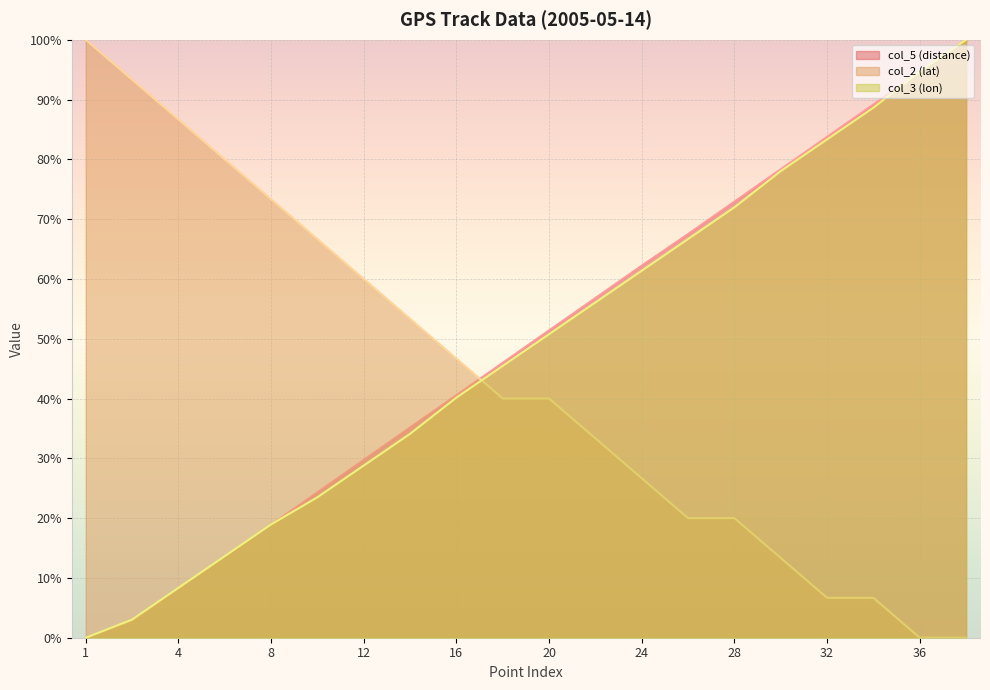

List the series in order of their peak value, lowest first.

col_5 (distance), col_2 (lat), col_3 (lon)